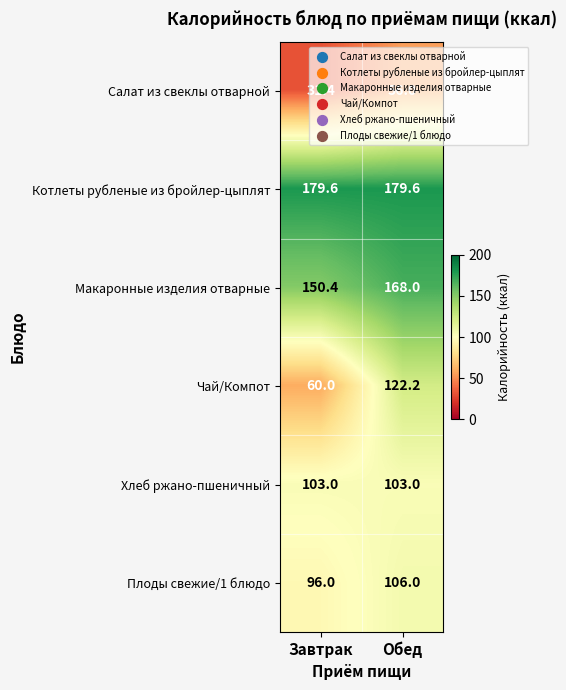

Is it true that Чай/Компот equals 100.8 at Завтрак?

False